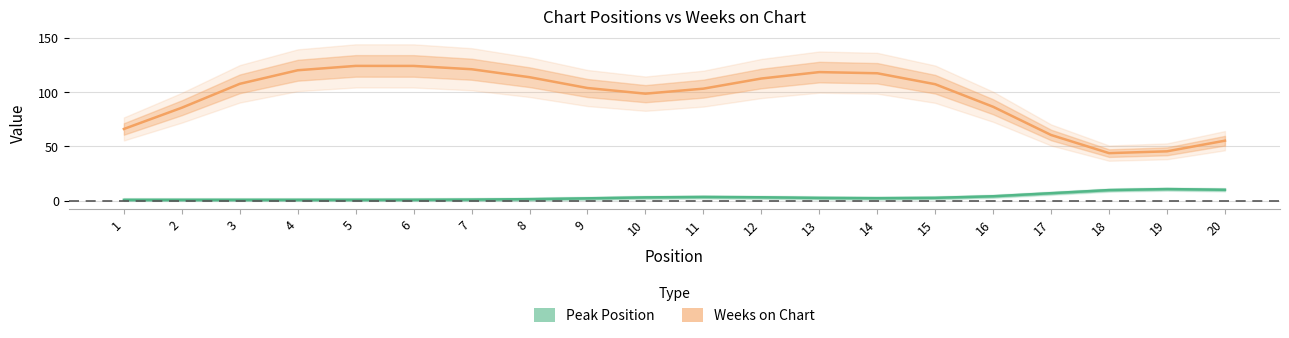

Reading left to right, transcribe all the data shown in this chart.

Weeks on Chart: 66.1	85.6	107.6	120.1	124.1	124.0	121.0	113.7	103.7	98.6	103.2	112.5	118.4	117.3	107.2	86.5	60.6	43.9	45.6	55.3
Peak Position: 1.0	1.0	1.0	1.0	1.0	1.1	1.2	1.6	2.4	3.2	3.6	3.3	2.8	2.5	2.8	4.3	7.1	10.0	10.9	10.2